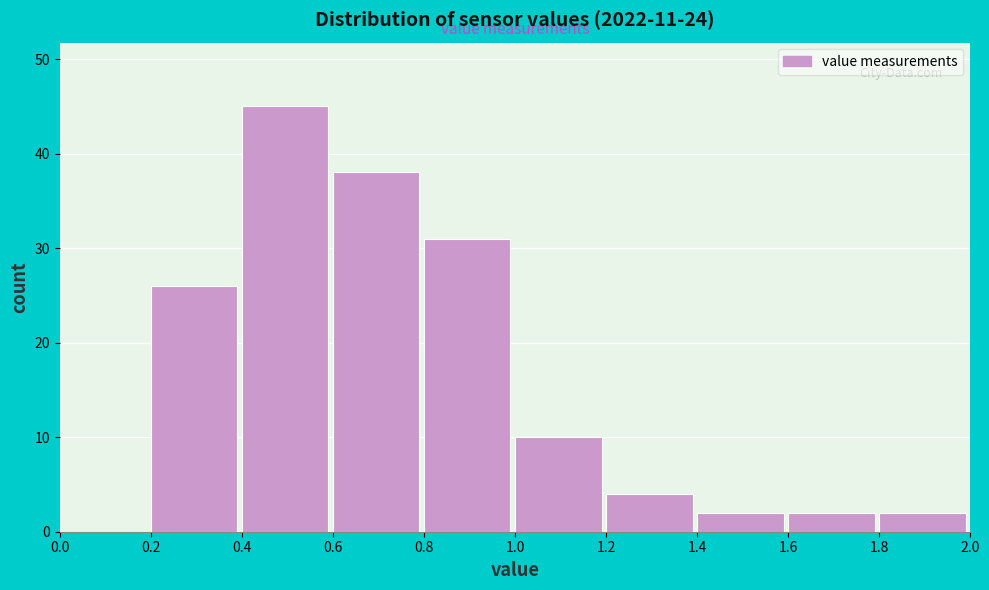

Which range on the x-axis has the tallest bar?

0.4 to 0.6